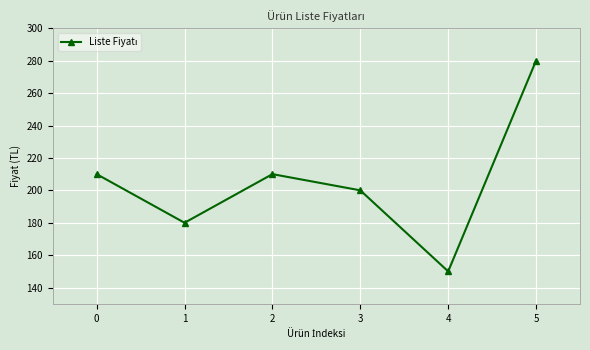

What is the greatest value displayed?

280